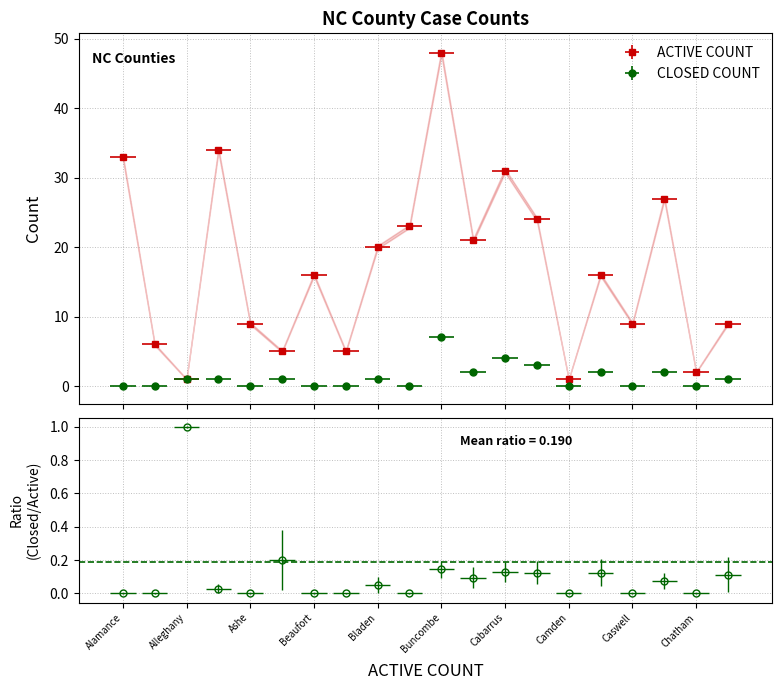

Which series changed the most between Ashe and Cabarrus?

ACTIVE COUNT